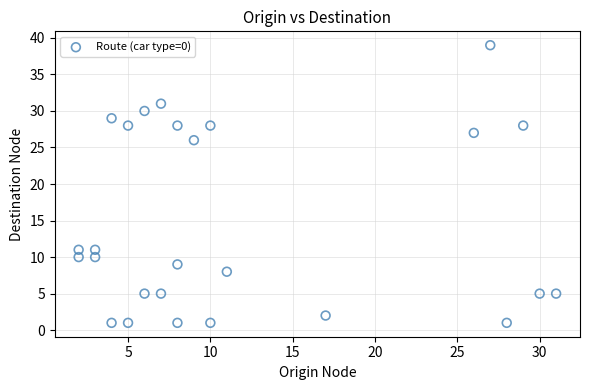

What is the range of Y values (max minus min)?

38